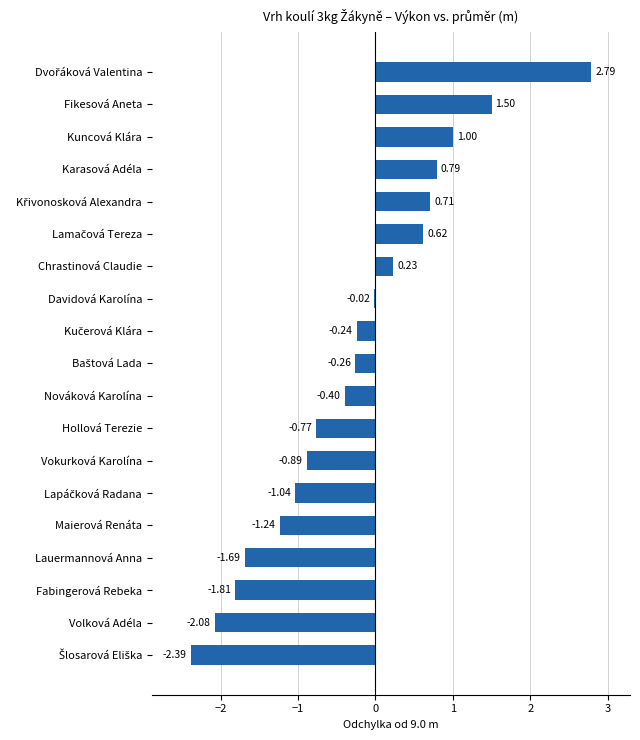

What is the difference between the maximum and minimum values?

5.2